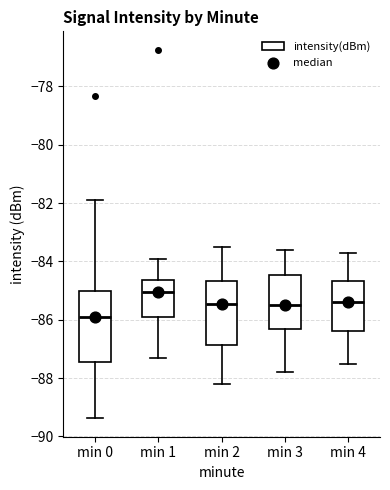

Comparing the boxes themselves (not the whiskers), which one is the tallest?

min 0